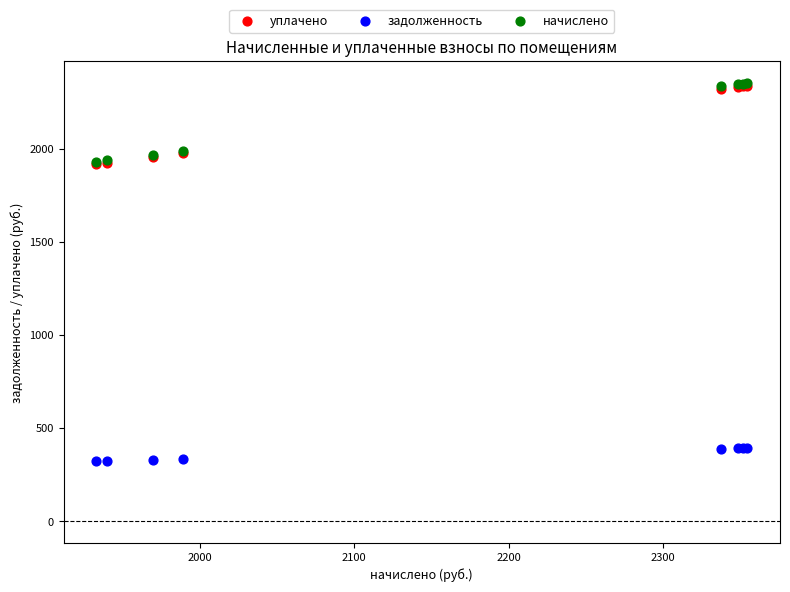

What are all the series names shown in the legend?

уплачено, задолженность, начислено